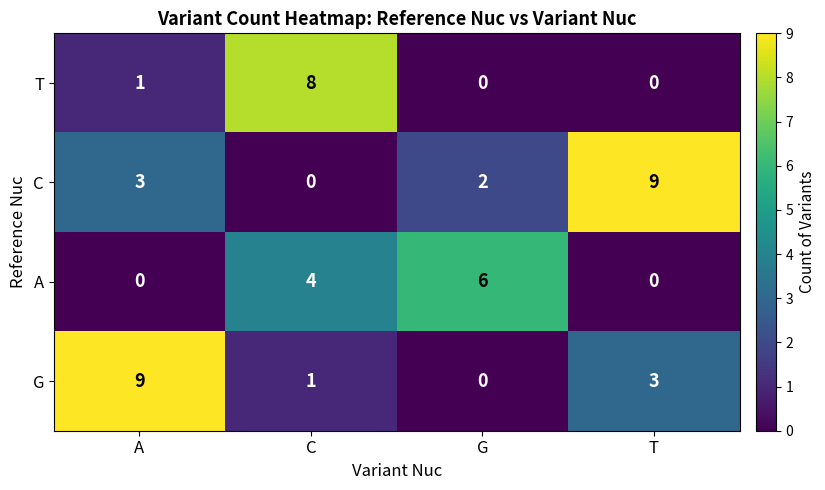

List the labels in order of G value, smallest first.

G, C, T, A